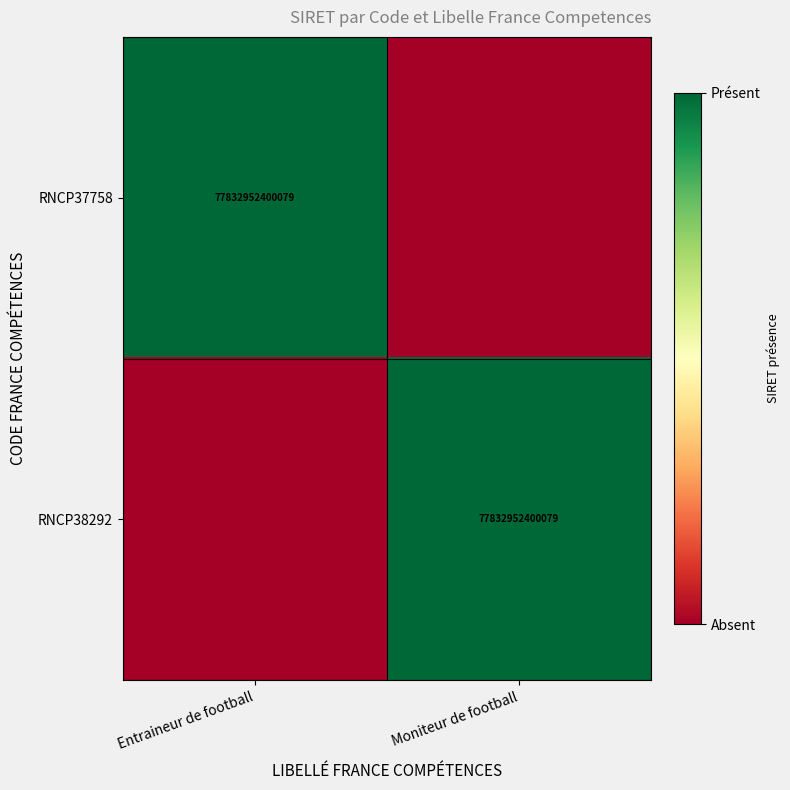

Is it true that RNCP38292 equals 0 at Moniteur de football?

False